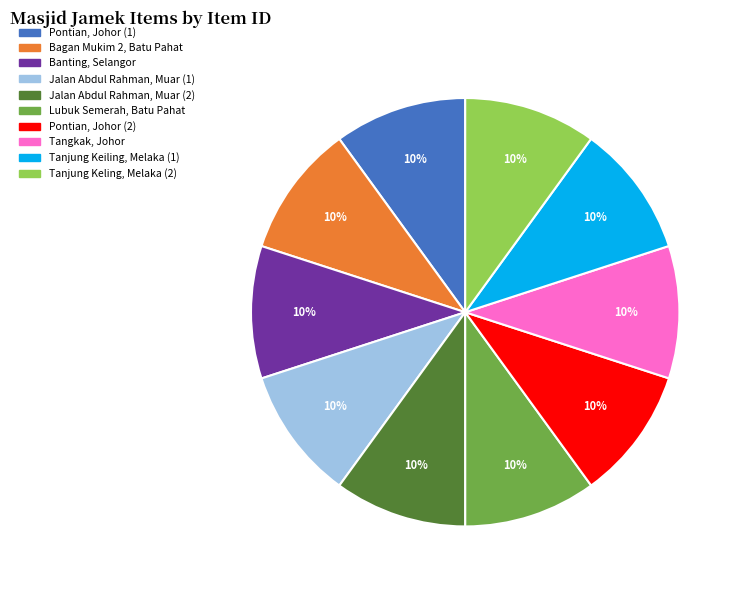

Does any single category account for the majority?

No